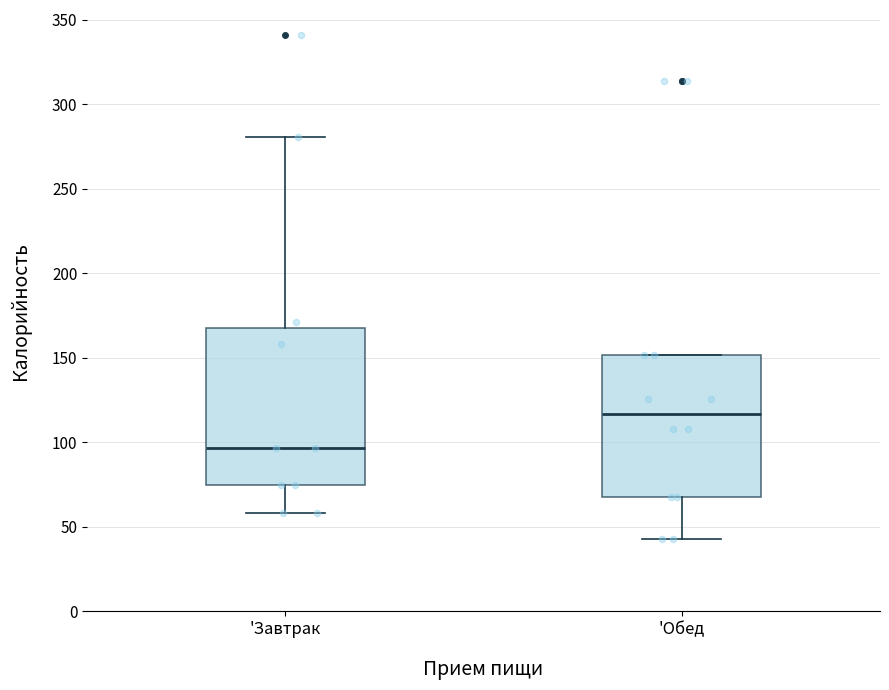

Comparing the boxes themselves (not the whiskers), which one is the tallest?

'Завтрак